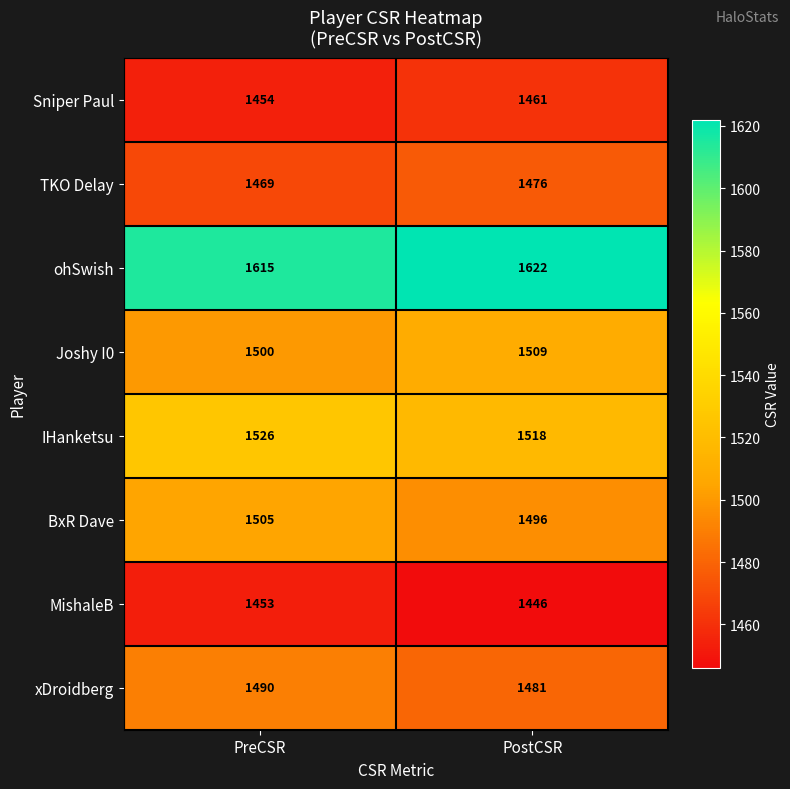

List the series in order of their peak value, lowest first.

MishaleB, Sniper Paul, TKO Delay, xDroidberg, BxR Dave, Joshy I0, IHanketsu, ohSwish